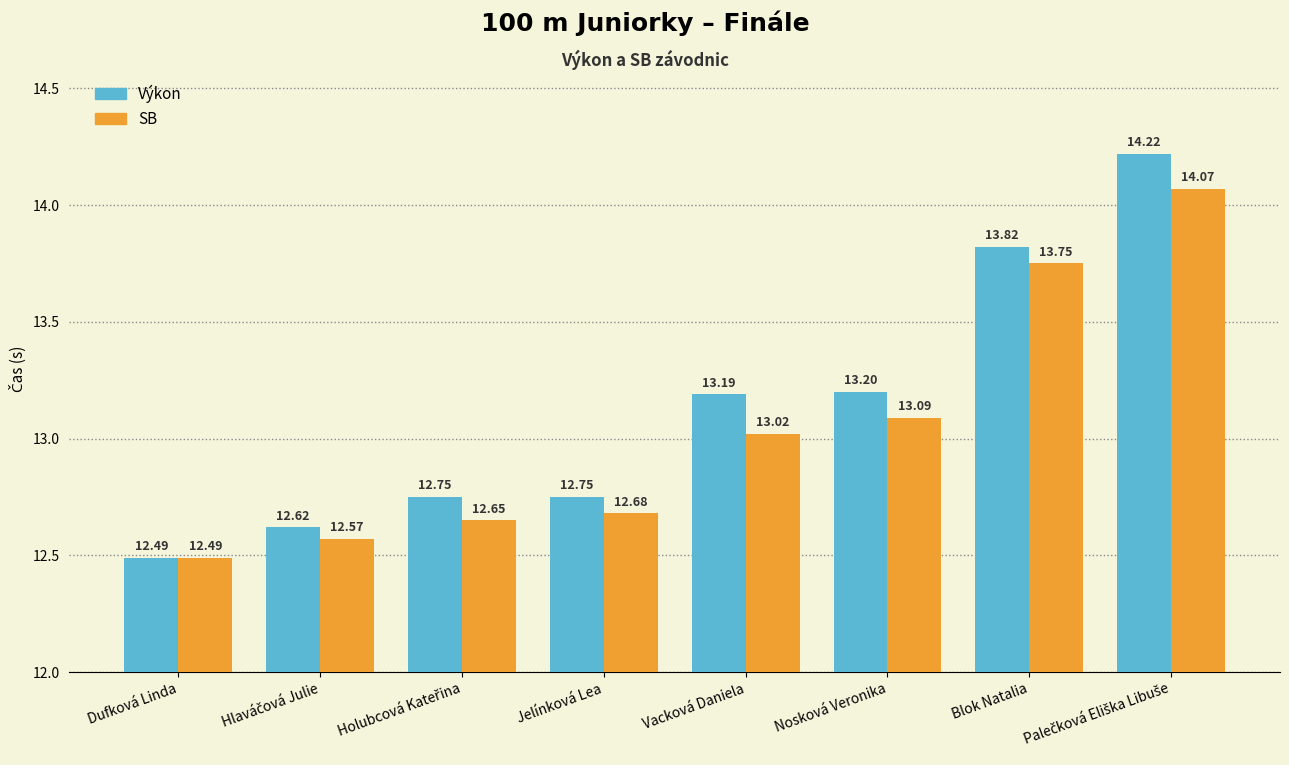

What is the minimum value for Výkon?

12.5